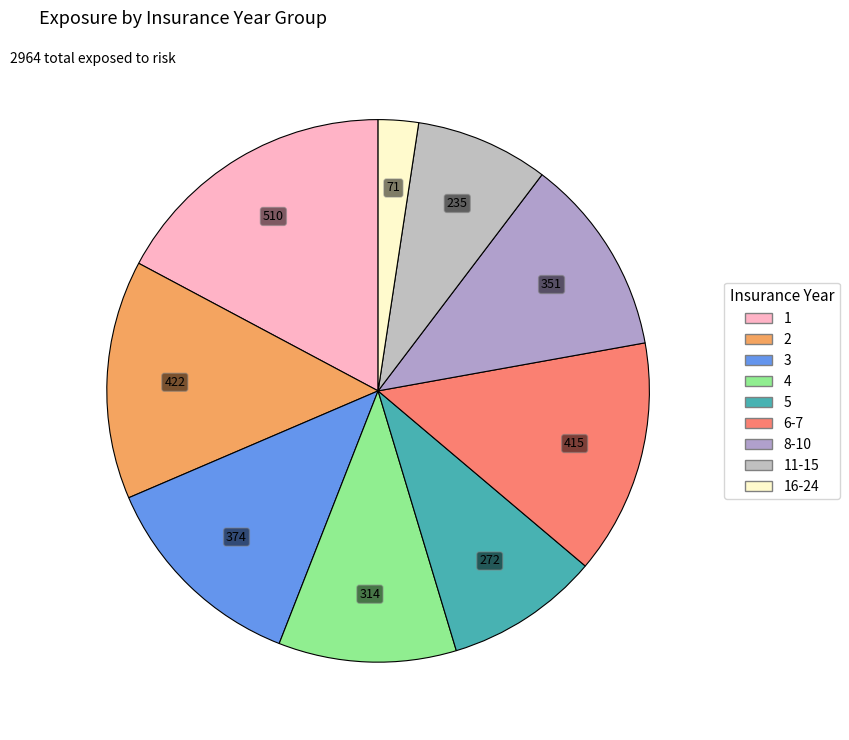

How many segments does this pie chart have?

9